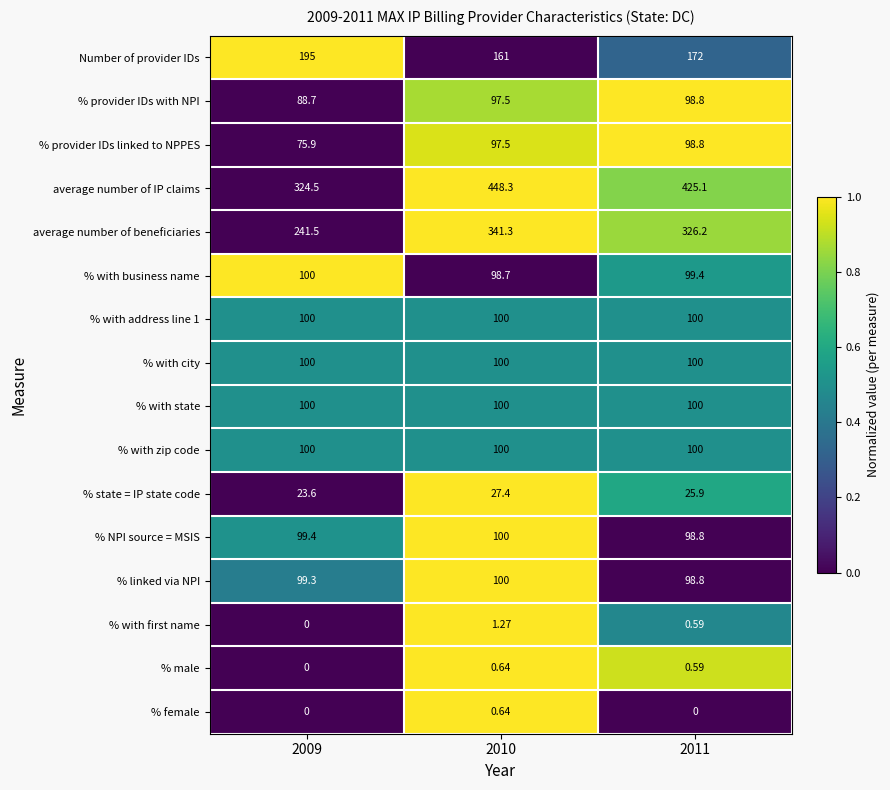

Is the value of % provider IDs with NPI at 2009 greater than the value of average number of IP claims at 2009?

No